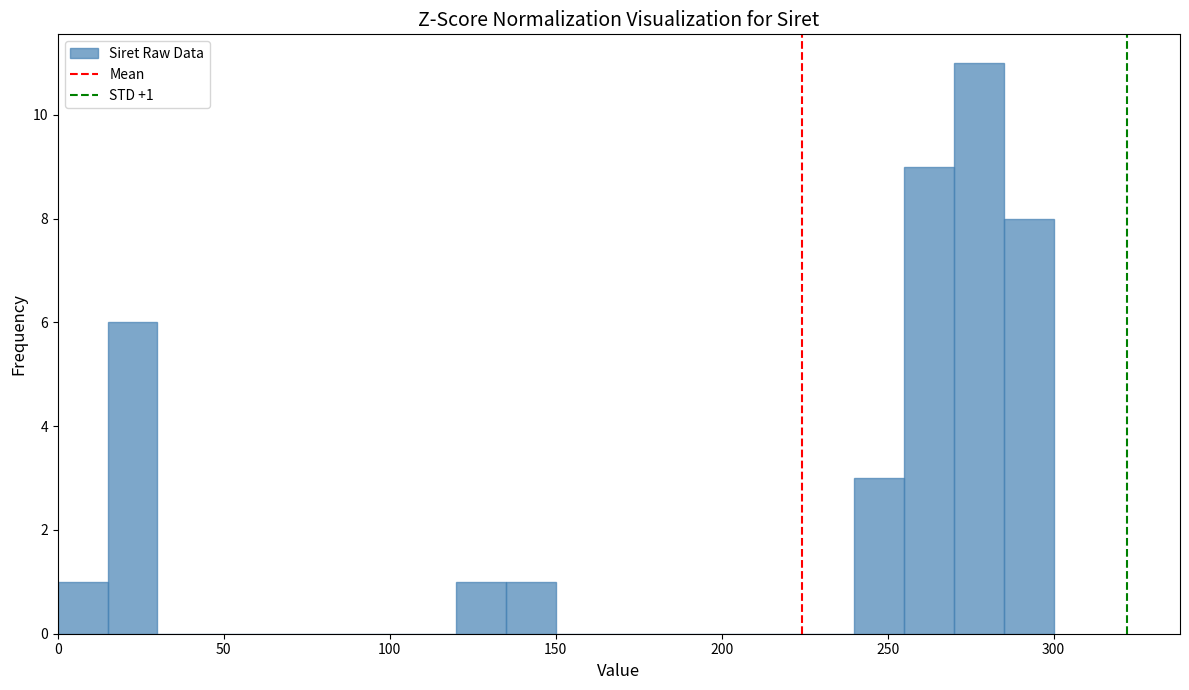

Around what value on the x-axis is the tallest bar? Give the approximate position of its centre, as read against the axis.

280